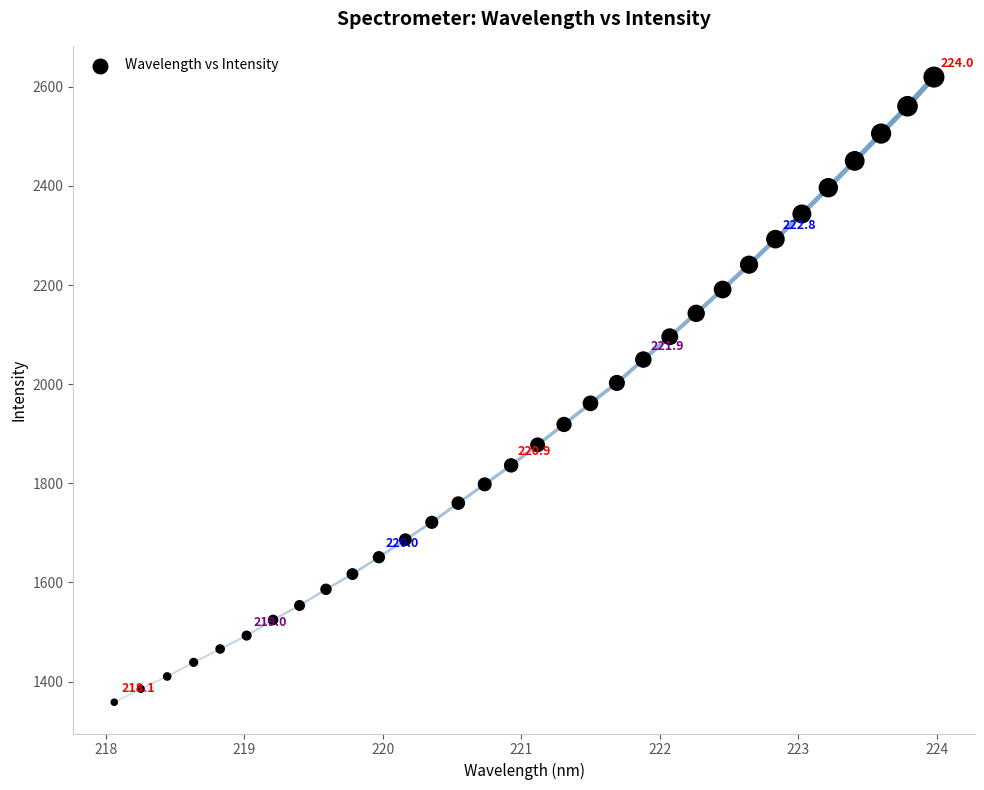

What is the range of X values (max minus min)?

5.9